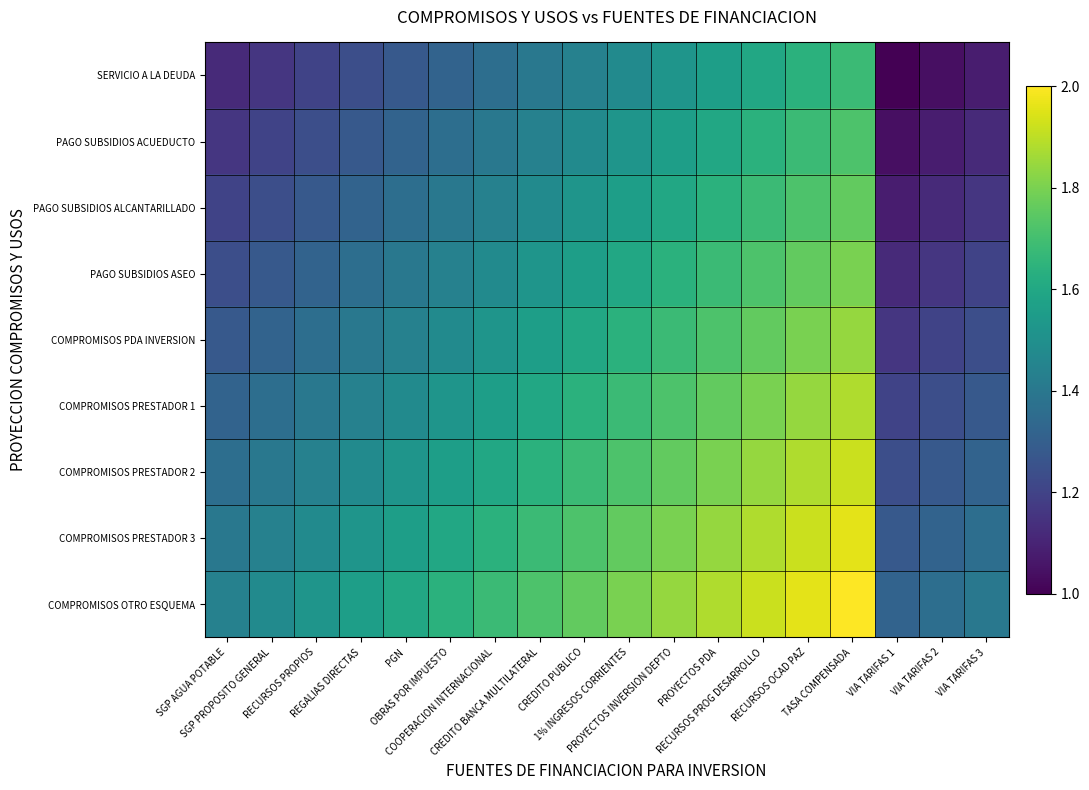

Reading left to right, list all the values displayed in this chart.

SERVICIO A LA DEUDA: SGP AGUA POTABLE=1.1	SGP PROPOSITO GENERAL=1.2	RECURSOS PROPIOS=1.2	REGALIAS DIRECTAS=1.2	PGN=1.3	OBRAS POR IMPUESTO=1.3	COOPERACION INTERNACIONAL=1.4	CREDITO BANCA MULTILATERAL=1.4	CREDITO PUBLICO=1.4	1% INGRESOS CORRIENTES=1.5	PROYECTOS INVERSION DEPTO=1.5	PROYECTOS PDA=1.6	RECURSOS PROG DESARROLLO=1.6	RECURSOS OCAD PAZ=1.6	TASA COMPENSADA=1.7	VIA TARIFAS 1=1.0	VIA TARIFAS 2=1.0	VIA TARIFAS 3=1.1
PAGO SUBSIDIOS ACUEDUCTO: SGP AGUA POTABLE=1.2	SGP PROPOSITO GENERAL=1.2	RECURSOS PROPIOS=1.2	REGALIAS DIRECTAS=1.3	PGN=1.3	OBRAS POR IMPUESTO=1.4	COOPERACION INTERNACIONAL=1.4	CREDITO BANCA MULTILATERAL=1.4	CREDITO PUBLICO=1.5	1% INGRESOS CORRIENTES=1.5	PROYECTOS INVERSION DEPTO=1.6	PROYECTOS PDA=1.6	RECURSOS PROG DESARROLLO=1.6	RECURSOS OCAD PAZ=1.7	TASA COMPENSADA=1.7	VIA TARIFAS 1=1.0	VIA TARIFAS 2=1.1	VIA TARIFAS 3=1.1
PAGO SUBSIDIOS ALCANTARILLADO: SGP AGUA POTABLE=1.2	SGP PROPOSITO GENERAL=1.2	RECURSOS PROPIOS=1.3	REGALIAS DIRECTAS=1.3	PGN=1.4	OBRAS POR IMPUESTO=1.4	COOPERACION INTERNACIONAL=1.4	CREDITO BANCA MULTILATERAL=1.5	CREDITO PUBLICO=1.5	1% INGRESOS CORRIENTES=1.6	PROYECTOS INVERSION DEPTO=1.6	PROYECTOS PDA=1.6	RECURSOS PROG DESARROLLO=1.7	RECURSOS OCAD PAZ=1.7	TASA COMPENSADA=1.8	VIA TARIFAS 1=1.1	VIA TARIFAS 2=1.1	VIA TARIFAS 3=1.2
PAGO SUBSIDIOS ASEO: SGP AGUA POTABLE=1.2	SGP PROPOSITO GENERAL=1.3	RECURSOS PROPIOS=1.3	REGALIAS DIRECTAS=1.4	PGN=1.4	OBRAS POR IMPUESTO=1.4	COOPERACION INTERNACIONAL=1.5	CREDITO BANCA MULTILATERAL=1.5	CREDITO PUBLICO=1.6	1% INGRESOS CORRIENTES=1.6	PROYECTOS INVERSION DEPTO=1.6	PROYECTOS PDA=1.7	RECURSOS PROG DESARROLLO=1.7	RECURSOS OCAD PAZ=1.8	TASA COMPENSADA=1.8	VIA TARIFAS 1=1.1	VIA TARIFAS 2=1.2	VIA TARIFAS 3=1.2
COMPROMISOS PDA INVERSION: SGP AGUA POTABLE=1.3	SGP PROPOSITO GENERAL=1.3	RECURSOS PROPIOS=1.4	REGALIAS DIRECTAS=1.4	PGN=1.4	OBRAS POR IMPUESTO=1.5	COOPERACION INTERNACIONAL=1.5	CREDITO BANCA MULTILATERAL=1.6	CREDITO PUBLICO=1.6	1% INGRESOS CORRIENTES=1.6	PROYECTOS INVERSION DEPTO=1.7	PROYECTOS PDA=1.7	RECURSOS PROG DESARROLLO=1.8	RECURSOS OCAD PAZ=1.8	TASA COMPENSADA=1.8	VIA TARIFAS 1=1.2	VIA TARIFAS 2=1.2	VIA TARIFAS 3=1.2
COMPROMISOS PRESTADOR 1: SGP AGUA POTABLE=1.3	SGP PROPOSITO GENERAL=1.4	RECURSOS PROPIOS=1.4	REGALIAS DIRECTAS=1.4	PGN=1.5	OBRAS POR IMPUESTO=1.5	COOPERACION INTERNACIONAL=1.6	CREDITO BANCA MULTILATERAL=1.6	CREDITO PUBLICO=1.6	1% INGRESOS CORRIENTES=1.7	PROYECTOS INVERSION DEPTO=1.7	PROYECTOS PDA=1.8	RECURSOS PROG DESARROLLO=1.8	RECURSOS OCAD PAZ=1.8	TASA COMPENSADA=1.9	VIA TARIFAS 1=1.2	VIA TARIFAS 2=1.2	VIA TARIFAS 3=1.3
COMPROMISOS PRESTADOR 2: SGP AGUA POTABLE=1.4	SGP PROPOSITO GENERAL=1.4	RECURSOS PROPIOS=1.4	REGALIAS DIRECTAS=1.5	PGN=1.5	OBRAS POR IMPUESTO=1.6	COOPERACION INTERNACIONAL=1.6	CREDITO BANCA MULTILATERAL=1.6	CREDITO PUBLICO=1.7	1% INGRESOS CORRIENTES=1.7	PROYECTOS INVERSION DEPTO=1.8	PROYECTOS PDA=1.8	RECURSOS PROG DESARROLLO=1.8	RECURSOS OCAD PAZ=1.9	TASA COMPENSADA=1.9	VIA TARIFAS 1=1.2	VIA TARIFAS 2=1.3	VIA TARIFAS 3=1.3
COMPROMISOS PRESTADOR 3: SGP AGUA POTABLE=1.4	SGP PROPOSITO GENERAL=1.4	RECURSOS PROPIOS=1.5	REGALIAS DIRECTAS=1.5	PGN=1.6	OBRAS POR IMPUESTO=1.6	COOPERACION INTERNACIONAL=1.6	CREDITO BANCA MULTILATERAL=1.7	CREDITO PUBLICO=1.7	1% INGRESOS CORRIENTES=1.8	PROYECTOS INVERSION DEPTO=1.8	PROYECTOS PDA=1.8	RECURSOS PROG DESARROLLO=1.9	RECURSOS OCAD PAZ=1.9	TASA COMPENSADA=2.0	VIA TARIFAS 1=1.3	VIA TARIFAS 2=1.3	VIA TARIFAS 3=1.4
COMPROMISOS OTRO ESQUEMA: SGP AGUA POTABLE=1.4	SGP PROPOSITO GENERAL=1.5	RECURSOS PROPIOS=1.5	REGALIAS DIRECTAS=1.6	PGN=1.6	OBRAS POR IMPUESTO=1.6	COOPERACION INTERNACIONAL=1.7	CREDITO BANCA MULTILATERAL=1.7	CREDITO PUBLICO=1.8	1% INGRESOS CORRIENTES=1.8	PROYECTOS INVERSION DEPTO=1.8	PROYECTOS PDA=1.9	RECURSOS PROG DESARROLLO=1.9	RECURSOS OCAD PAZ=2.0	TASA COMPENSADA=2.0	VIA TARIFAS 1=1.3	VIA TARIFAS 2=1.4	VIA TARIFAS 3=1.4